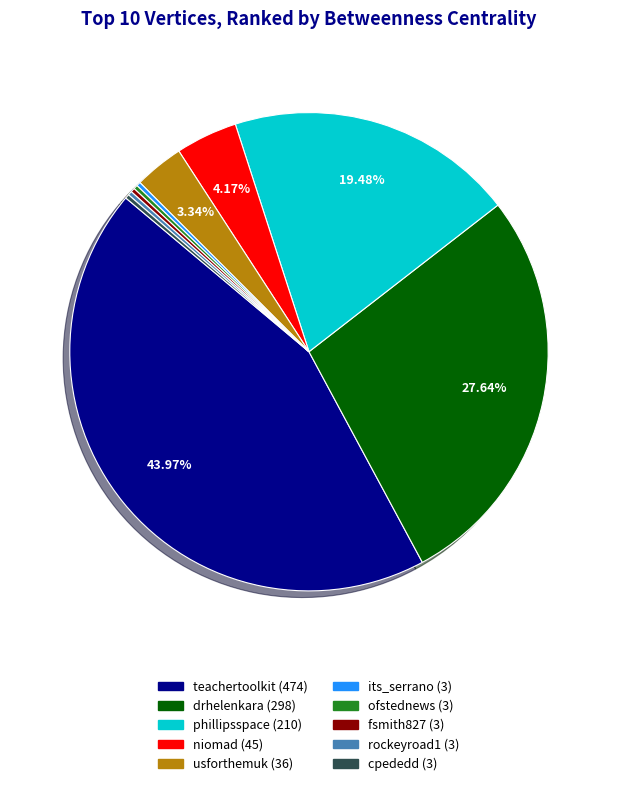

What percentage is NOT represented by teachertoolkit?

56.0%